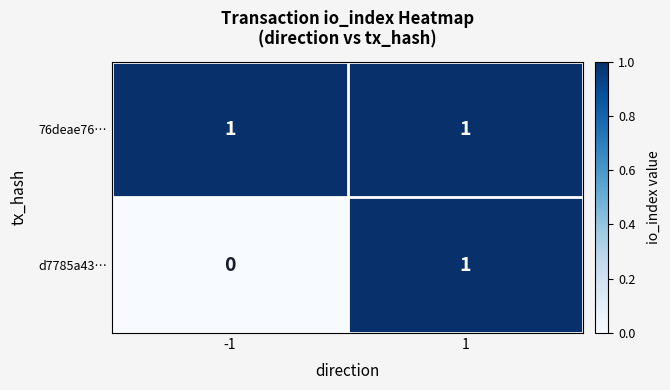

True or false: d7785a43… has a value of -1 at -1.

False